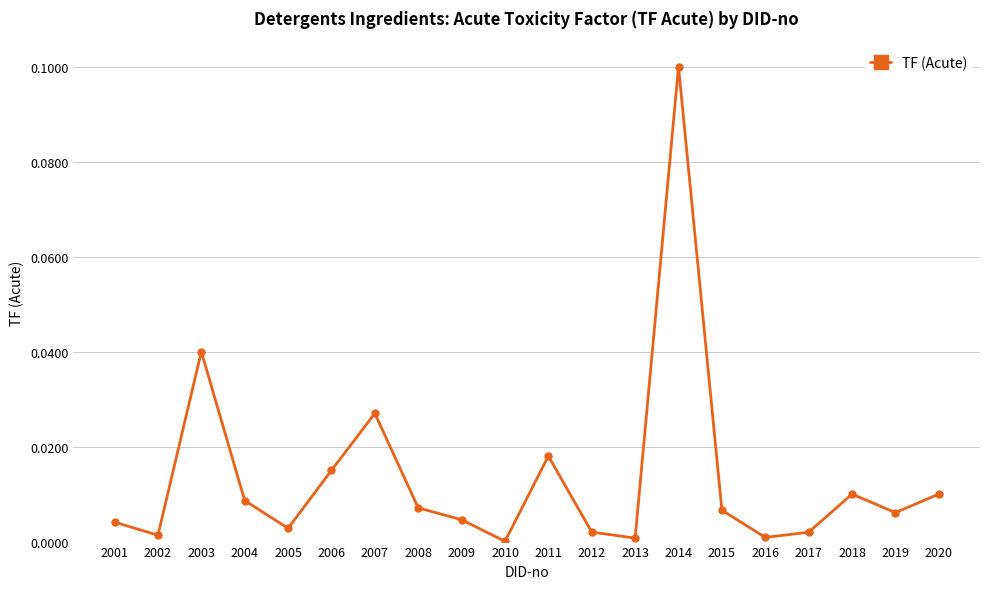

Which category has the highest value across all series?

2014